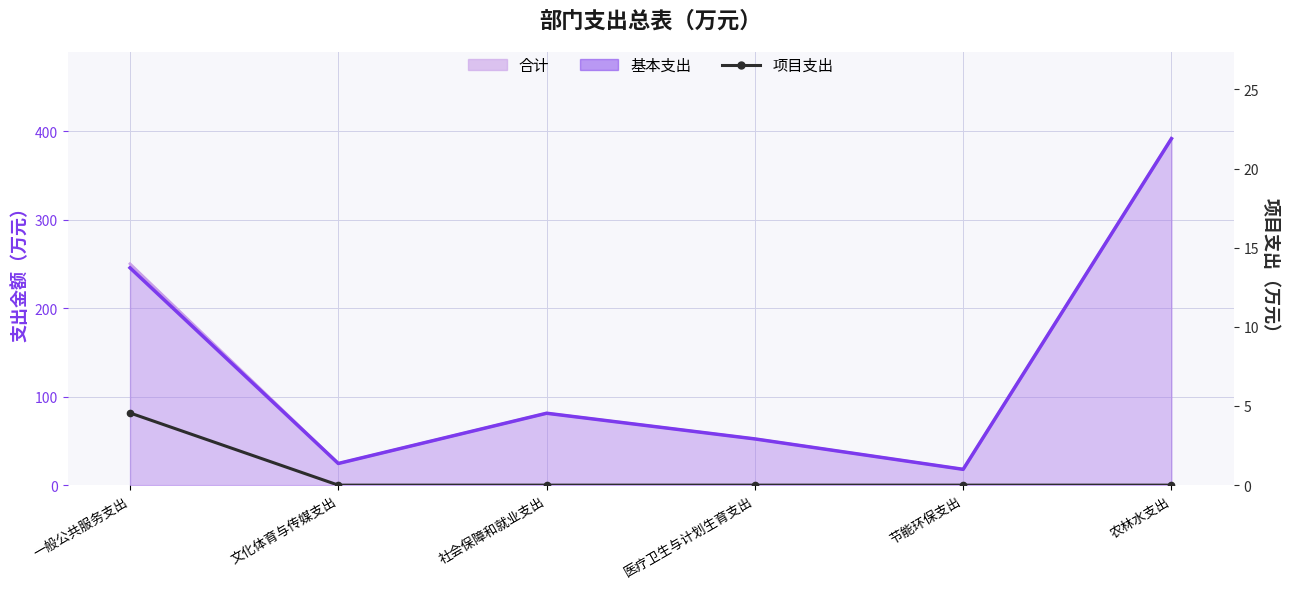

Which category has the lowest value across all series?

文化体育与传媒支出